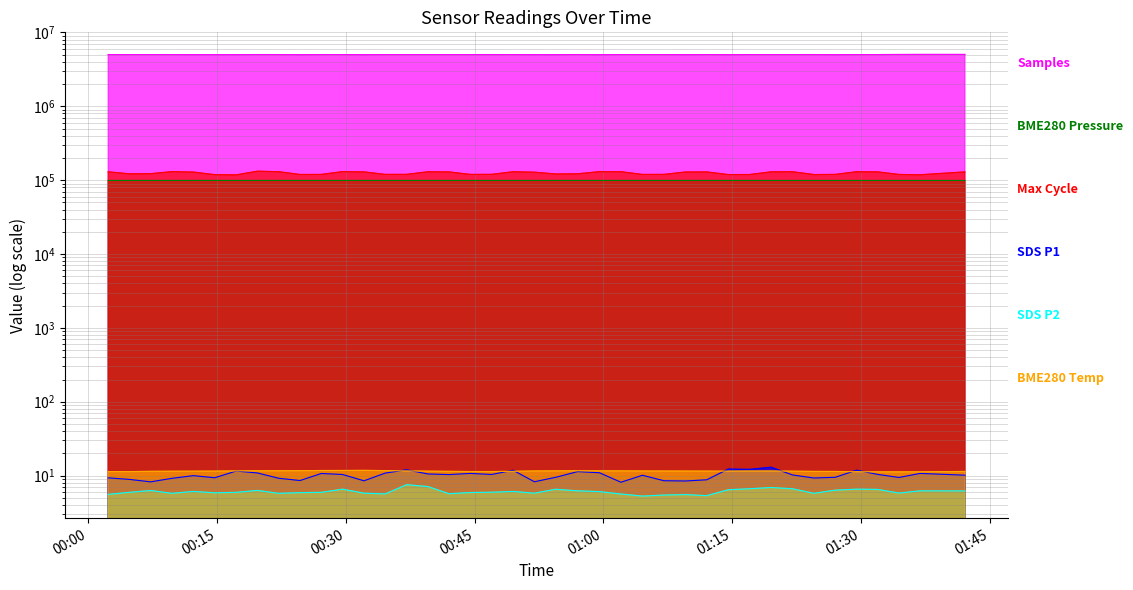

True or false: BME280_pressure and Samples intersect in this chart.

False